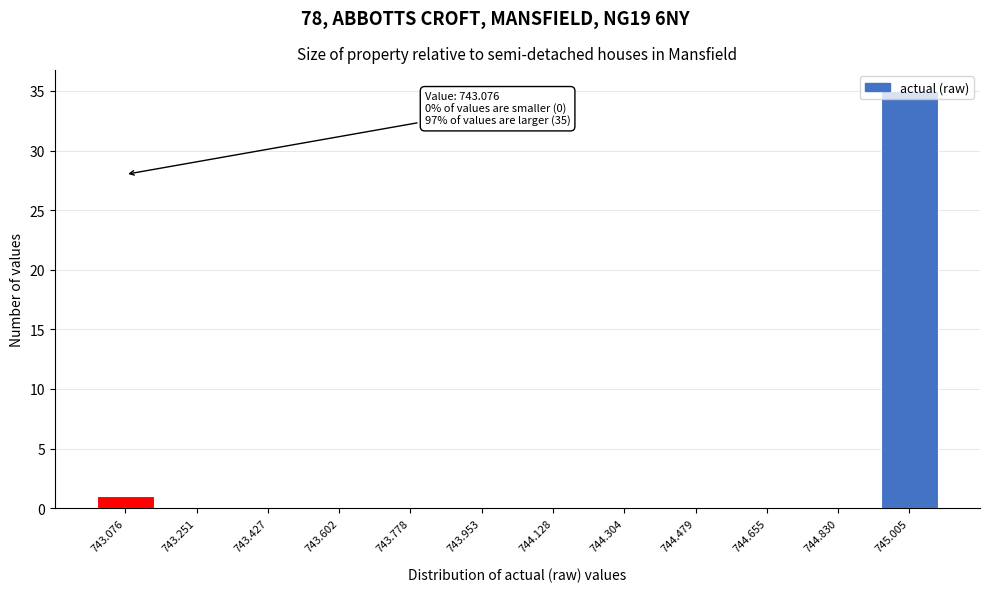

Between 743.953 and 745.005, which is larger?

745.005